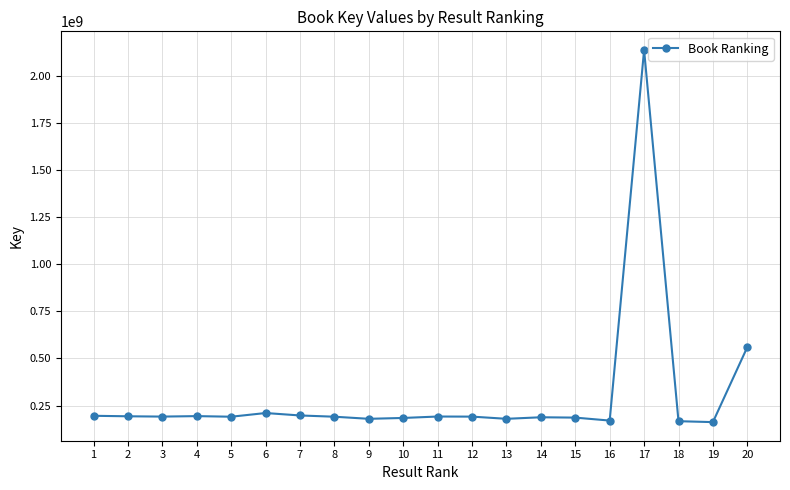

Approximately how many times larger is the value at 15 compared to 3?

1.0